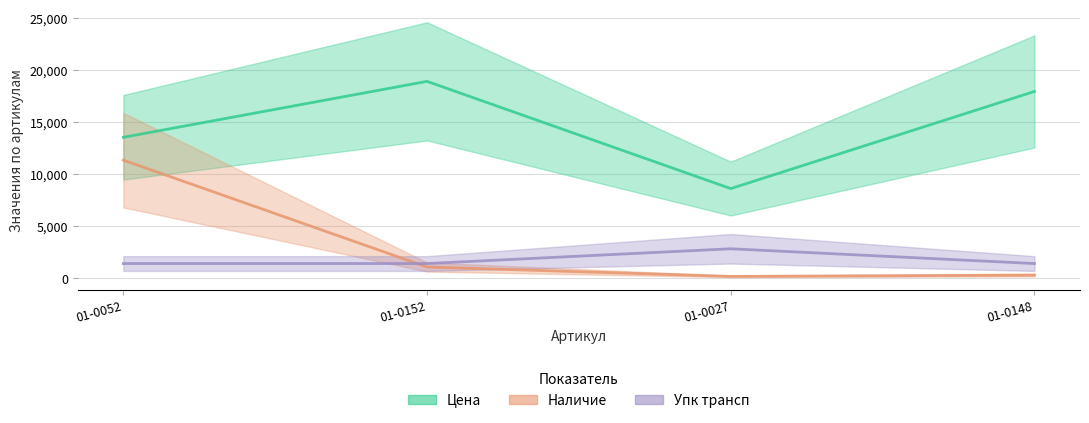

What is the label of the 4th point from the left?

01-0148